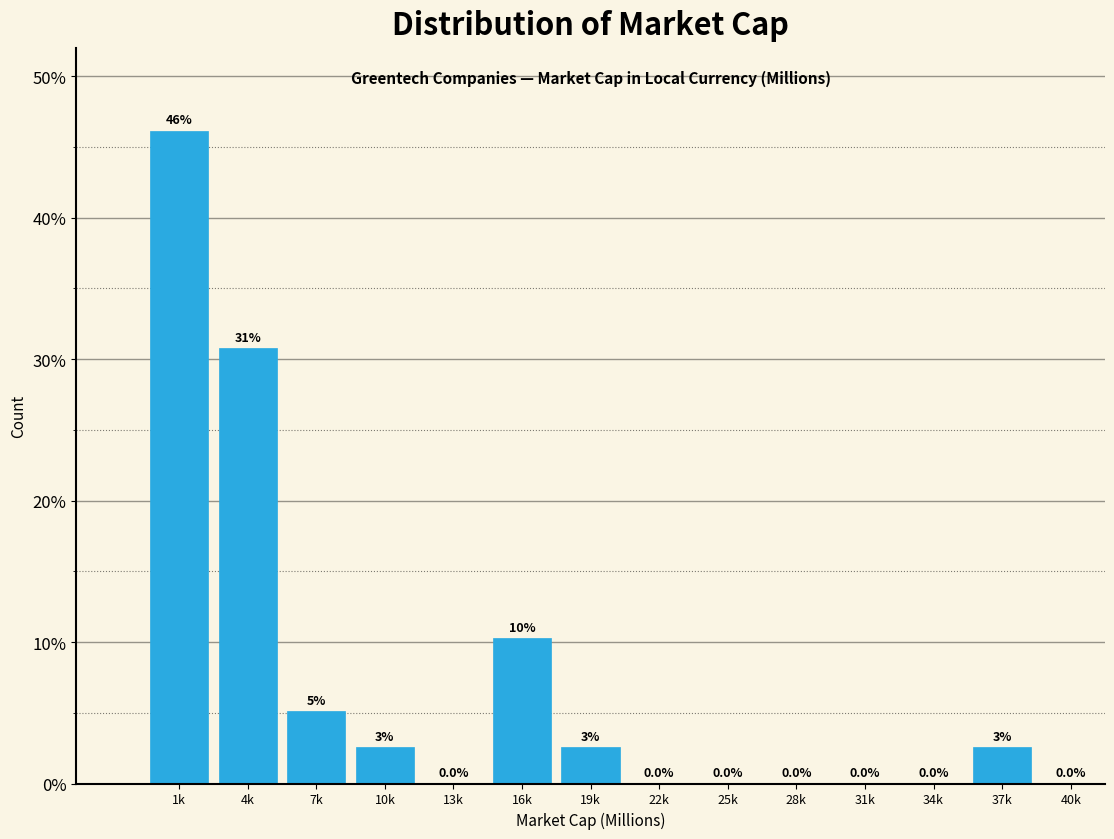

Where is the data nearest to the value 23?

4k